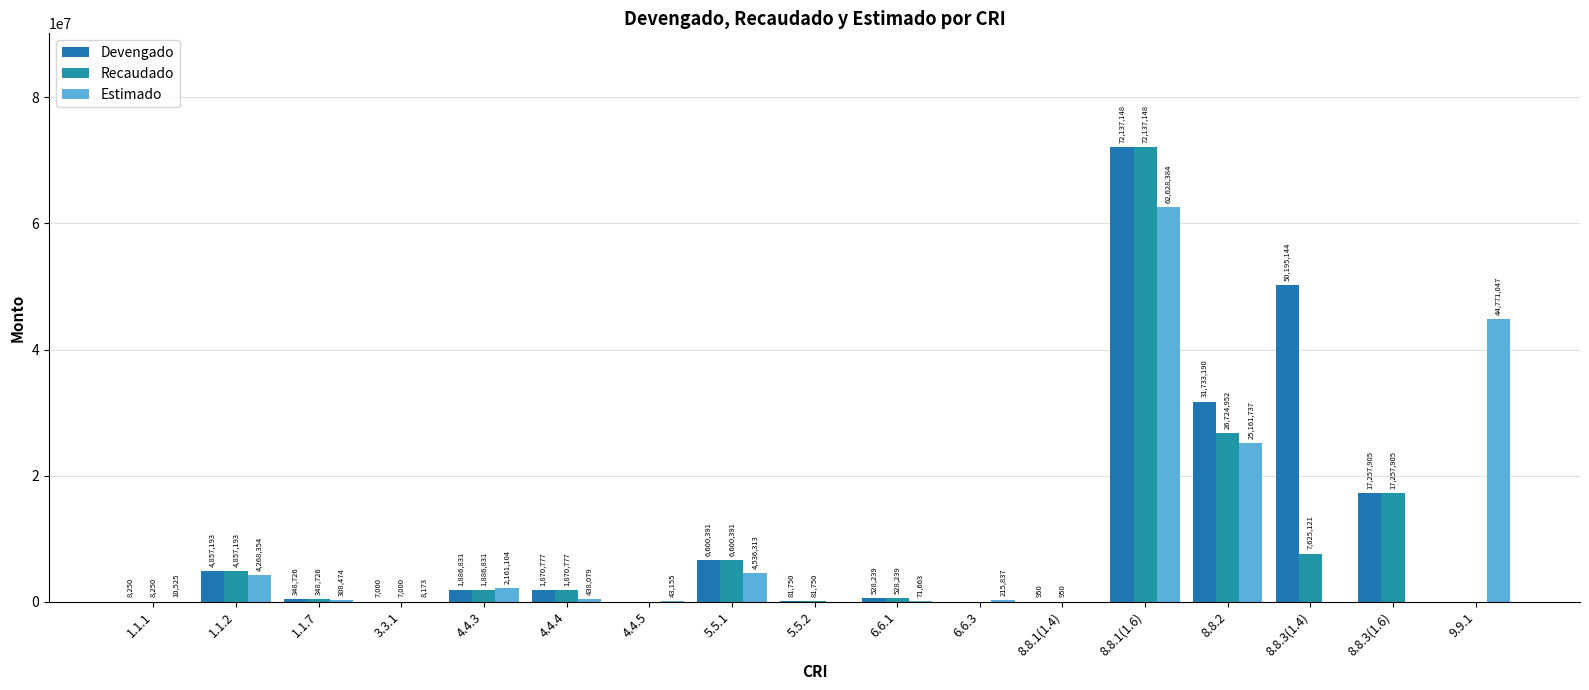

Are the bars grouped side by side (vs. stacked)?

Yes